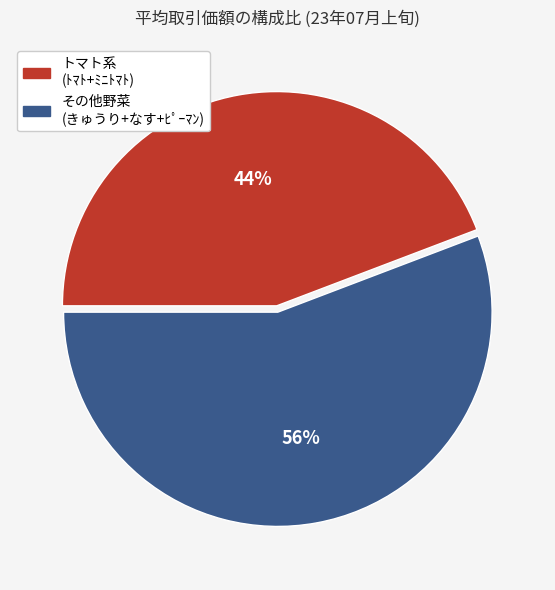

Does any single category account for the majority?

Yes